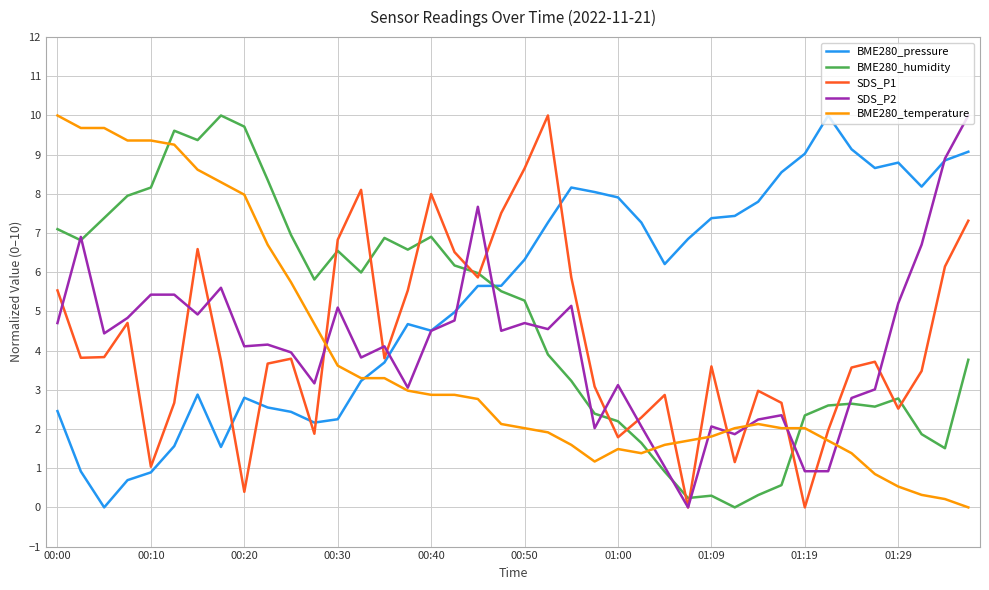

How many categories are shown in the chart?

40